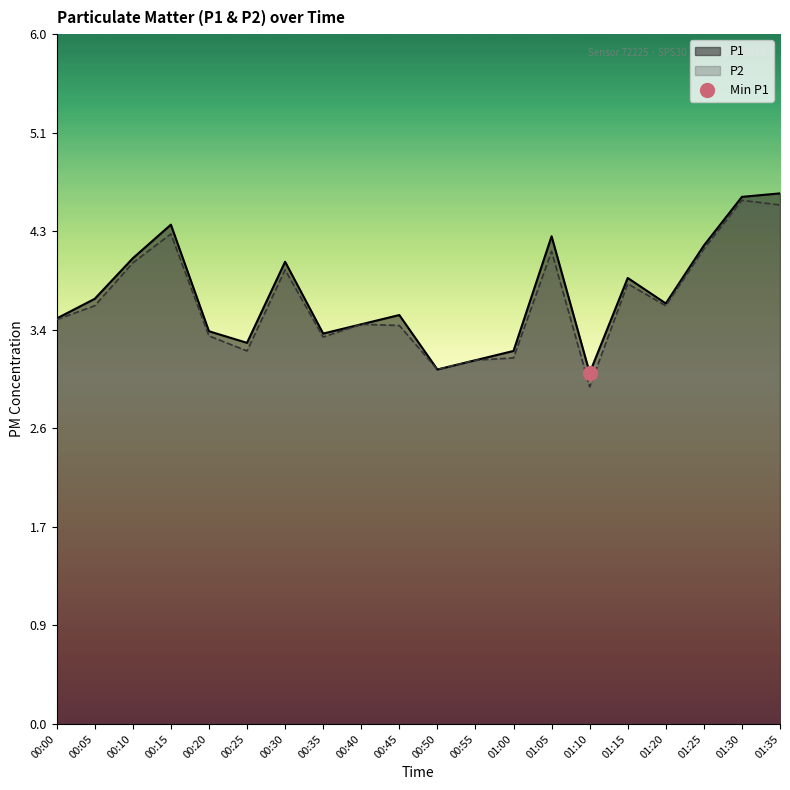

Count the number of data series in this chart.

2